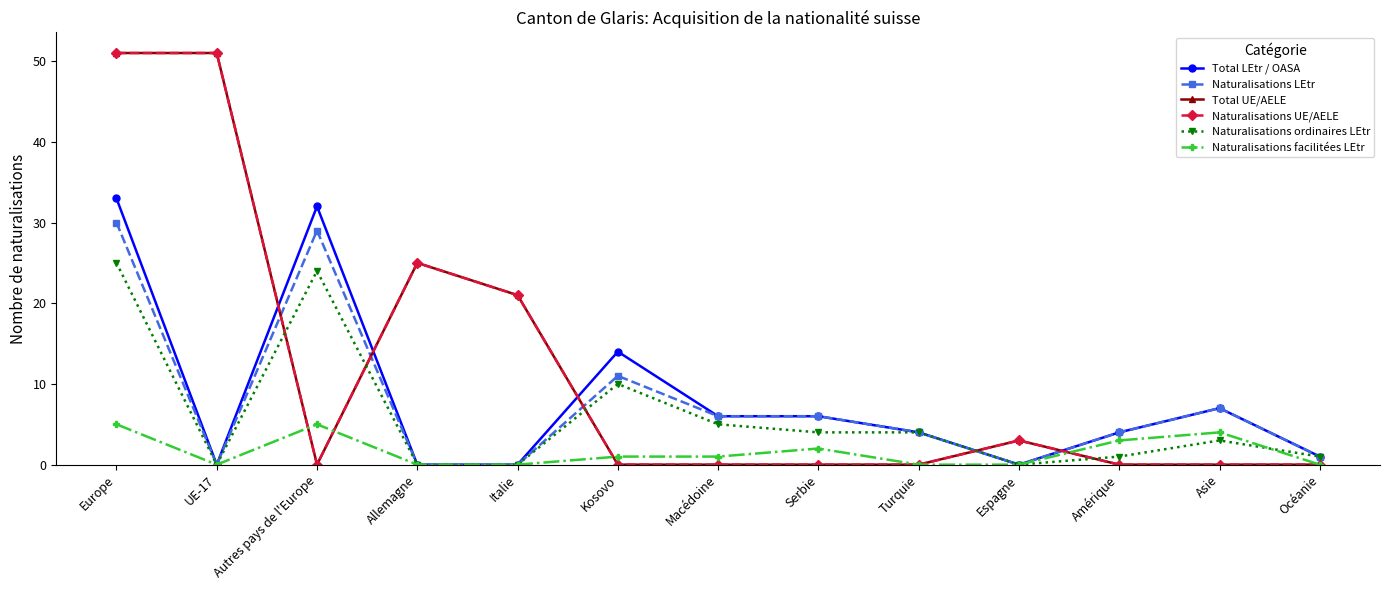

What is the approximate value of Naturalisations facilitées LEtr at Europe?

5